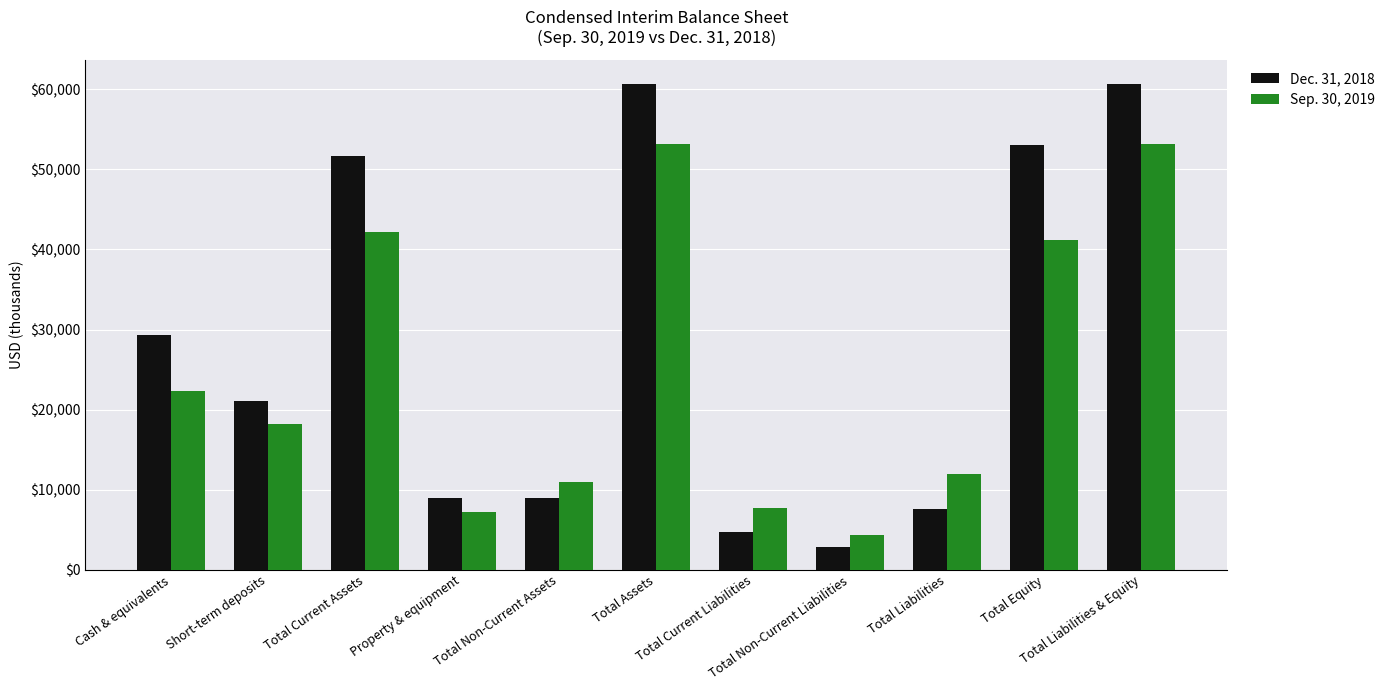

Which category has the lowest value in the Sep. 30, 2019 series?

Total Non-Current Liabilities